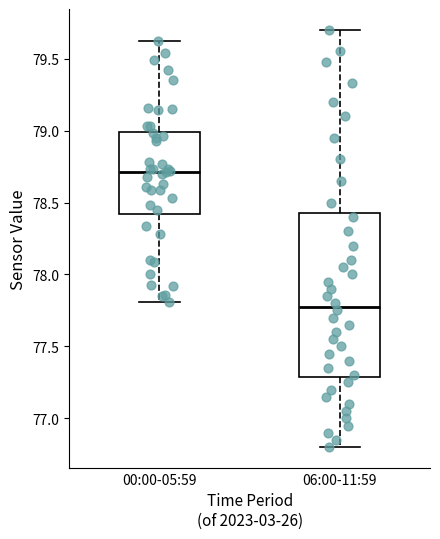

Reading left to right, read every box against the y-axis: the position of its median line, the range the box covers, and the ends of its whiskers. The values are not printed on the chart, so give them approximately, as read against the axis.

00:00-05:59: median 78.70, box 78.40 to 79.00, whiskers 77.80 to 79.60
06:00-11:59: median 77.80, box 77.30 to 78.45, whiskers 76.80 to 79.70